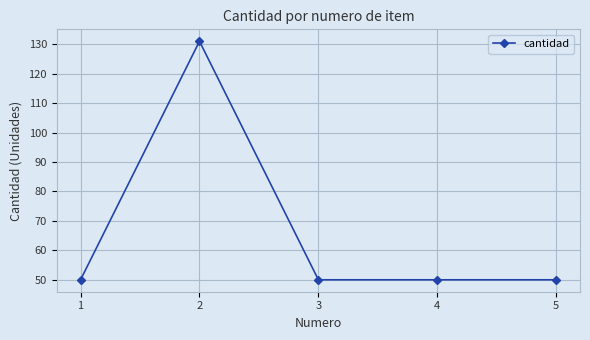

What is the sum of all values?

331